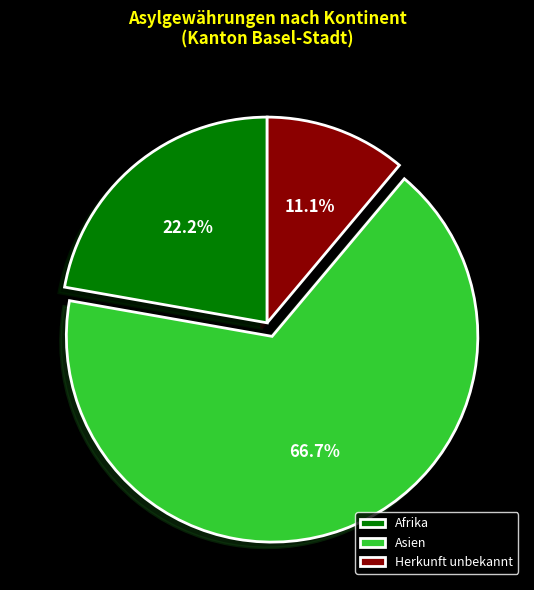

Count the number of slices in the pie.

3